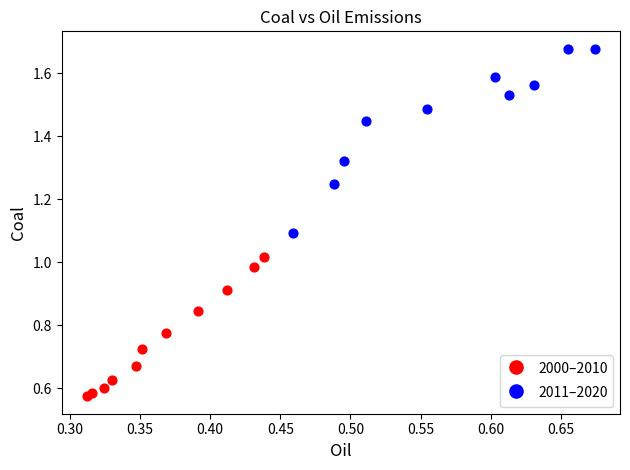

Which series reaches the maximum Y coordinate?

2011–2020